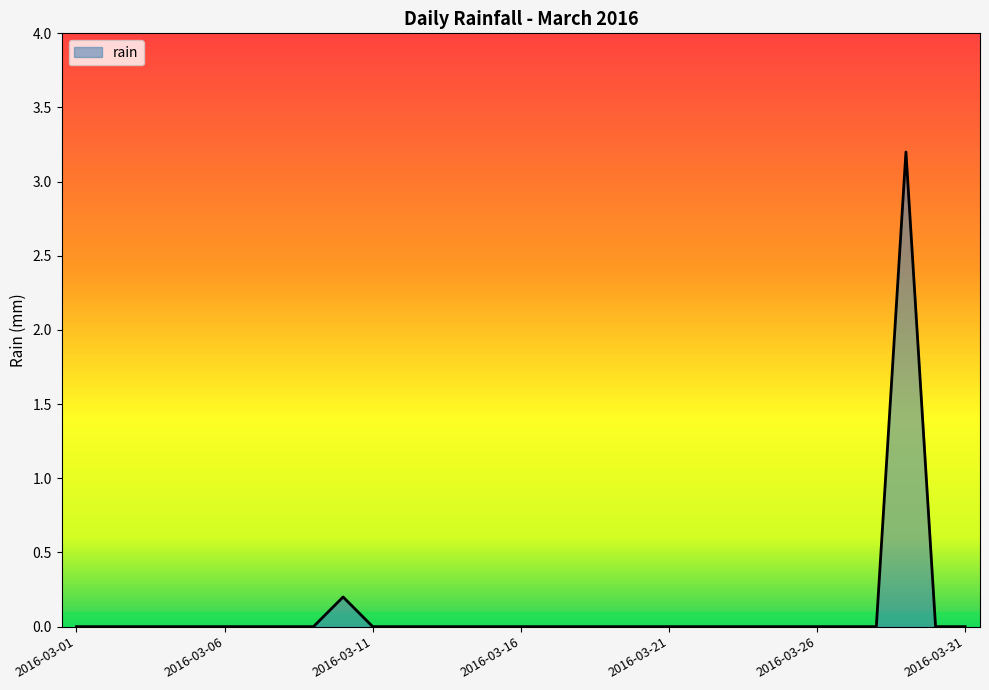

How many lines are shown in the chart?

1